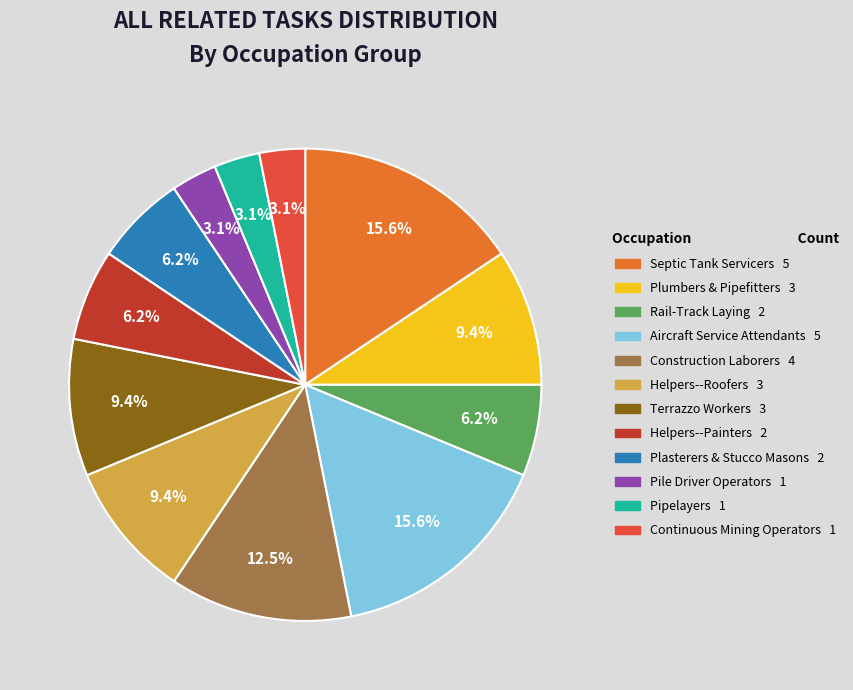

What percentage is the Helpers--Painters slice, to the nearest percent?

6%